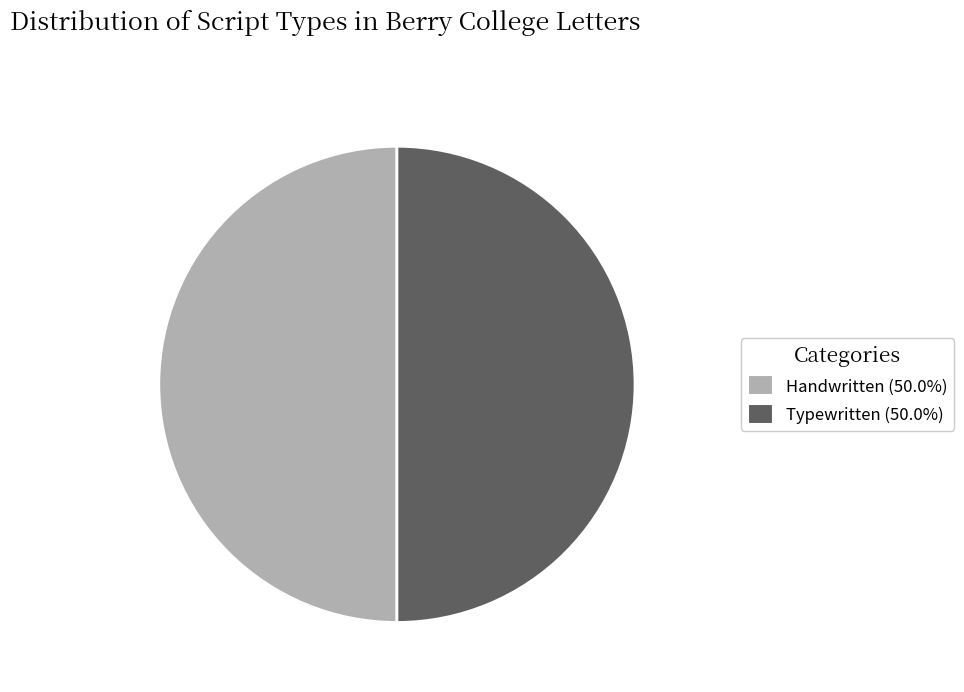

Do Handwritten (50.0%) and Typewritten (50.0%) together represent more than half of the pie?

Yes